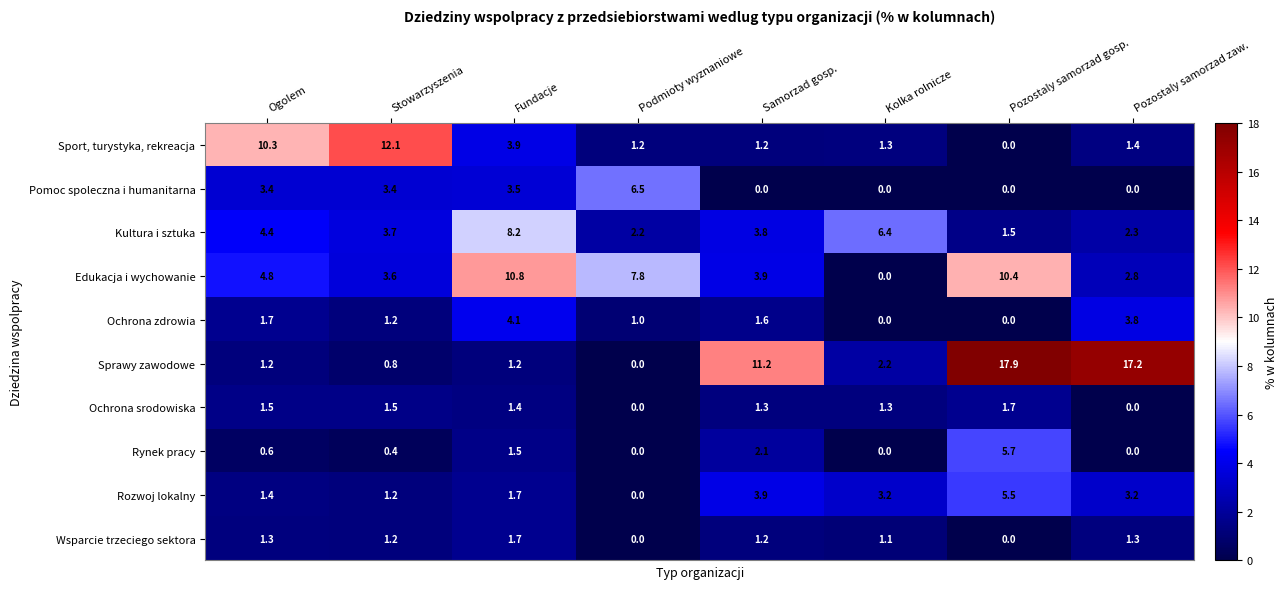

What is the difference between the highest and lowest values at Stowarzyszenia?

11.7